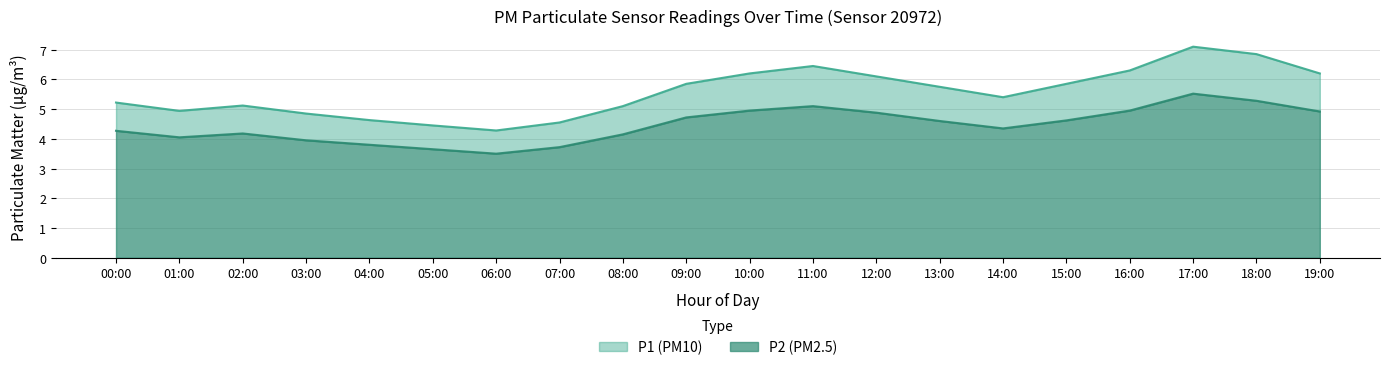

What is the average value of the P1 series?

5.6